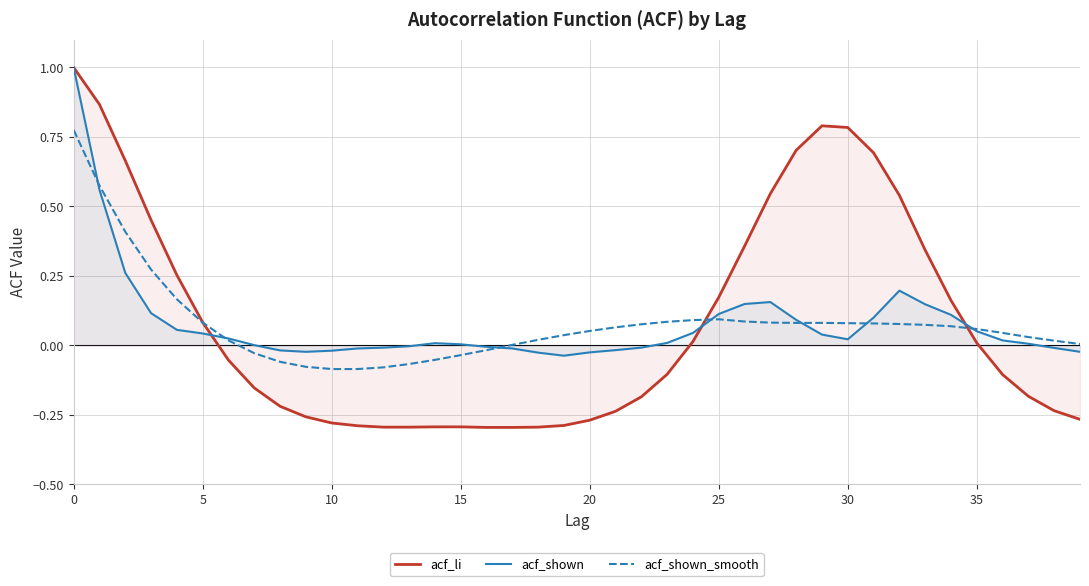

True or false: acf_shown_smooth and acf_shown intersect in this chart.

True